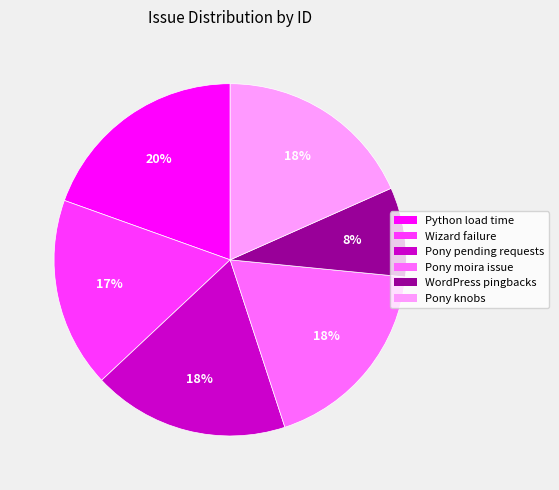

To the nearest percent, what is the average slice percentage?

17%